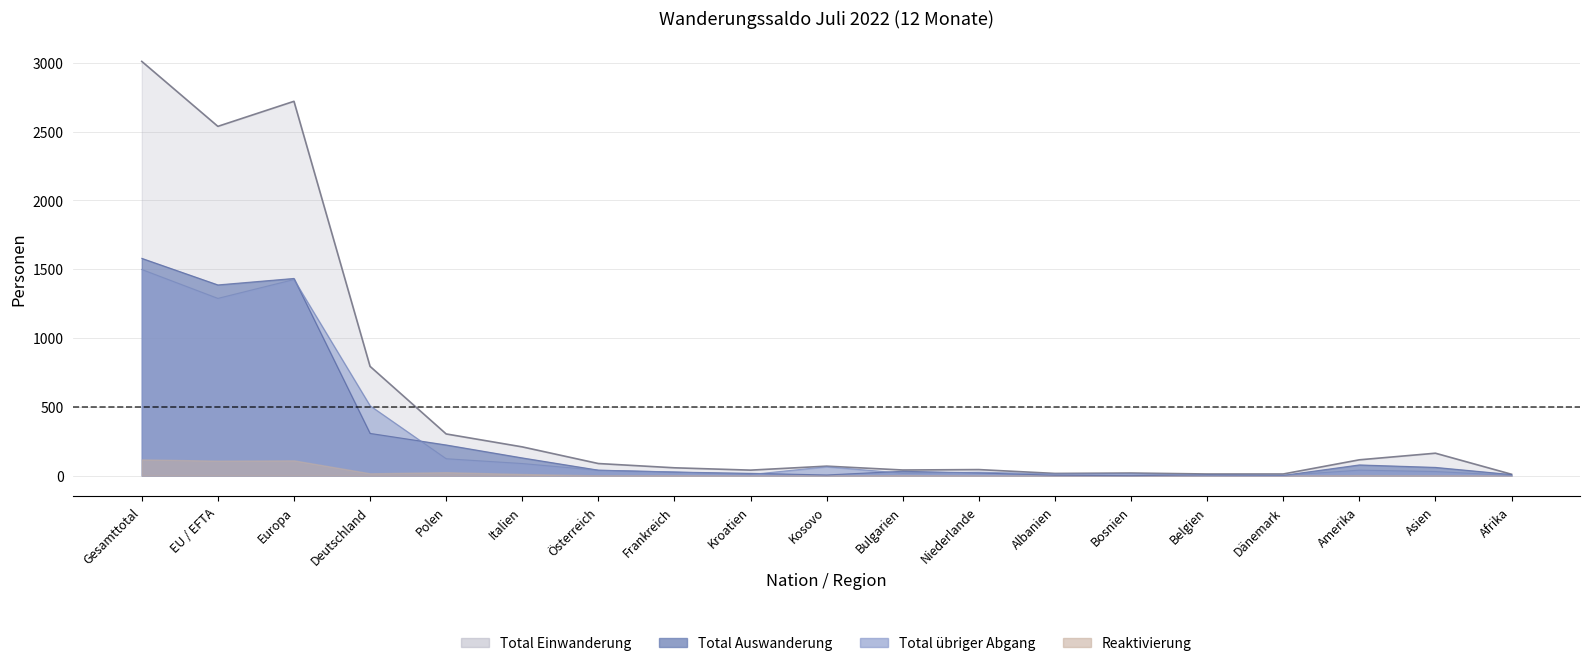

At how many categories does at least one series exceed 2311?

3